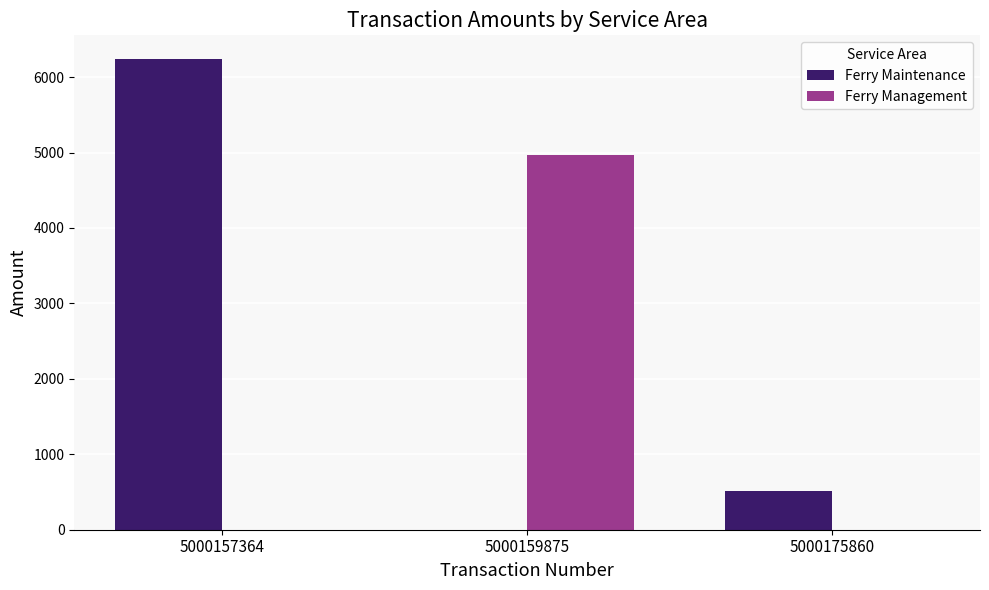

The value of Ferry Management at 5000157364 is 1587.6. True or false?

False